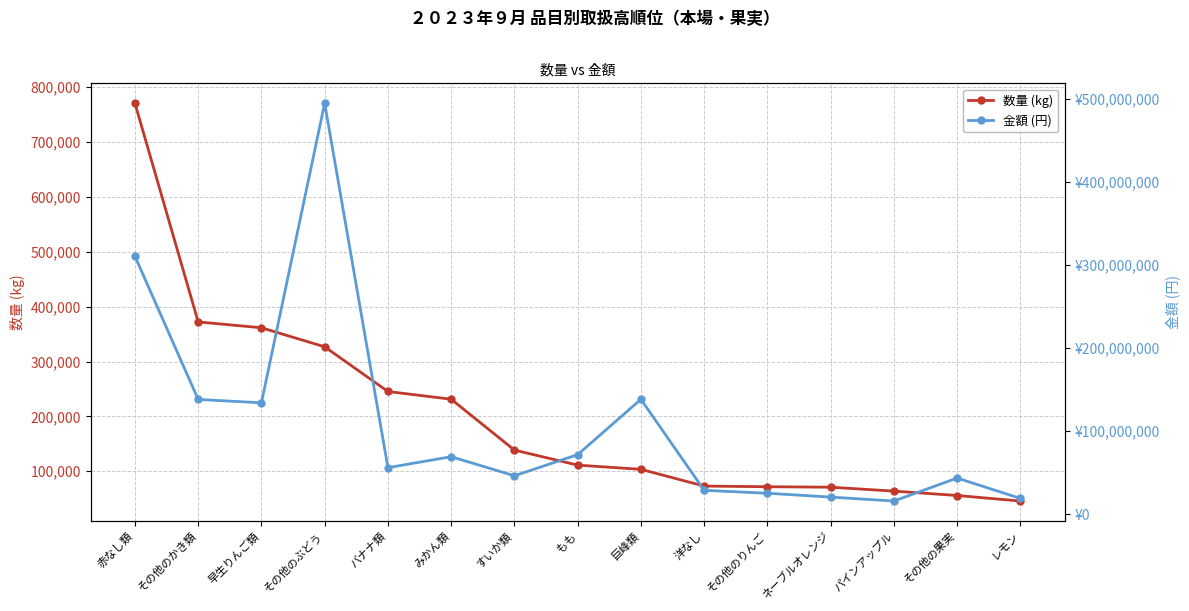

Which has a higher value, もも or 巨峰類?

もも